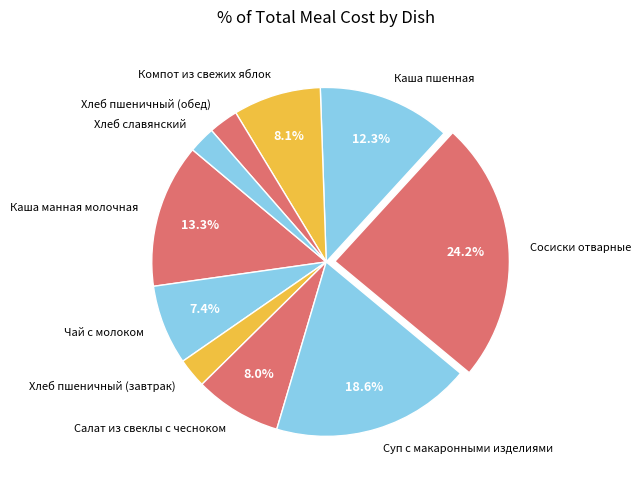

How many slices are in this pie chart?

10